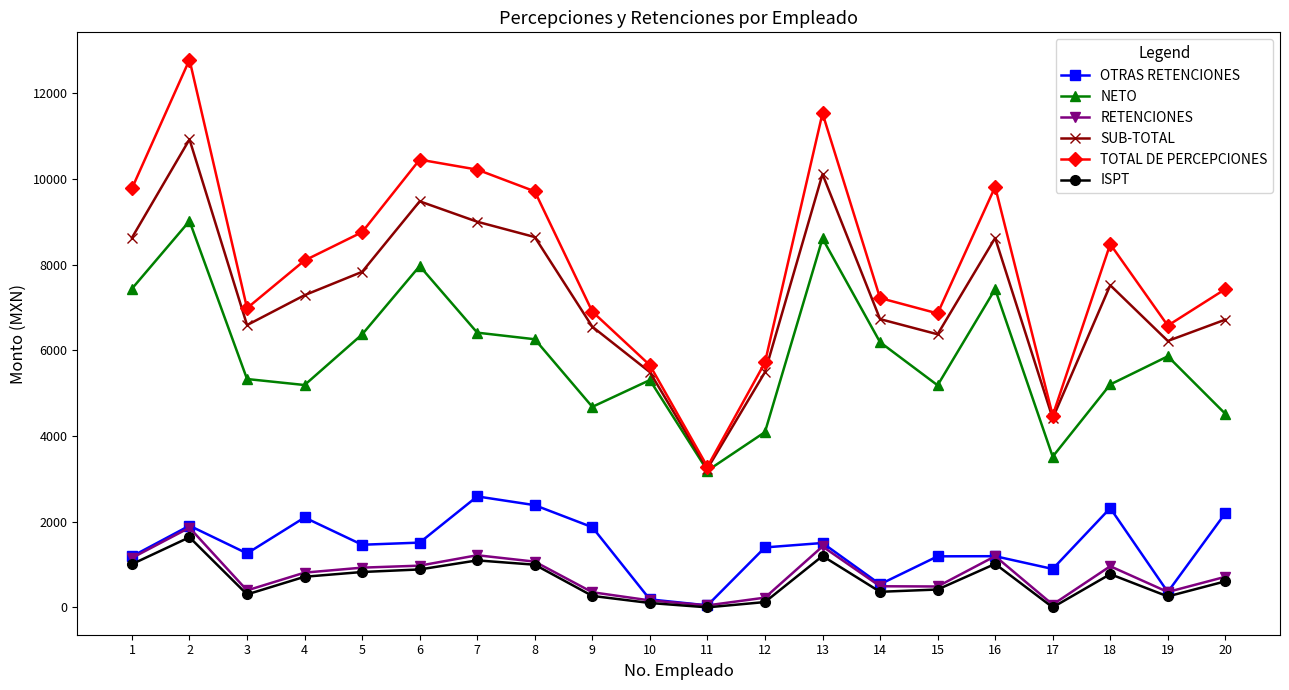

Rank the series by their maximum value, from highest to lowest.

TOTAL DE PERCEPCIONES, SUB-TOTAL, NETO, OTRAS RETENCIONES, RETENCIONES, ISPT